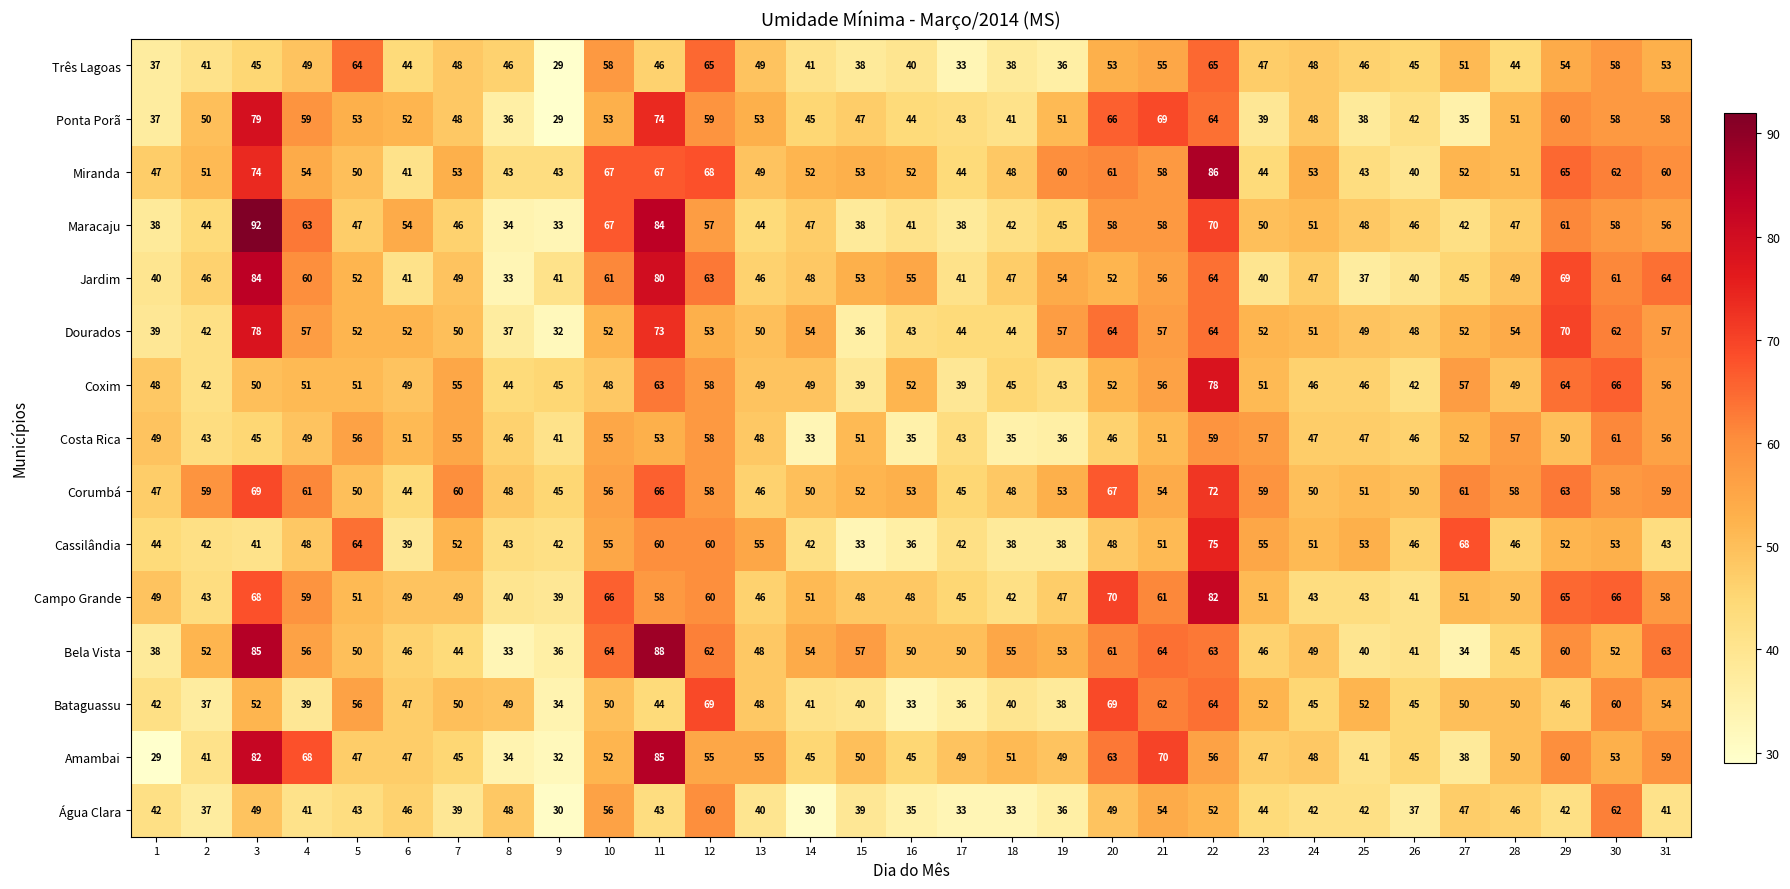

True or false: Campo Grande has a value of 86 at 14.

False